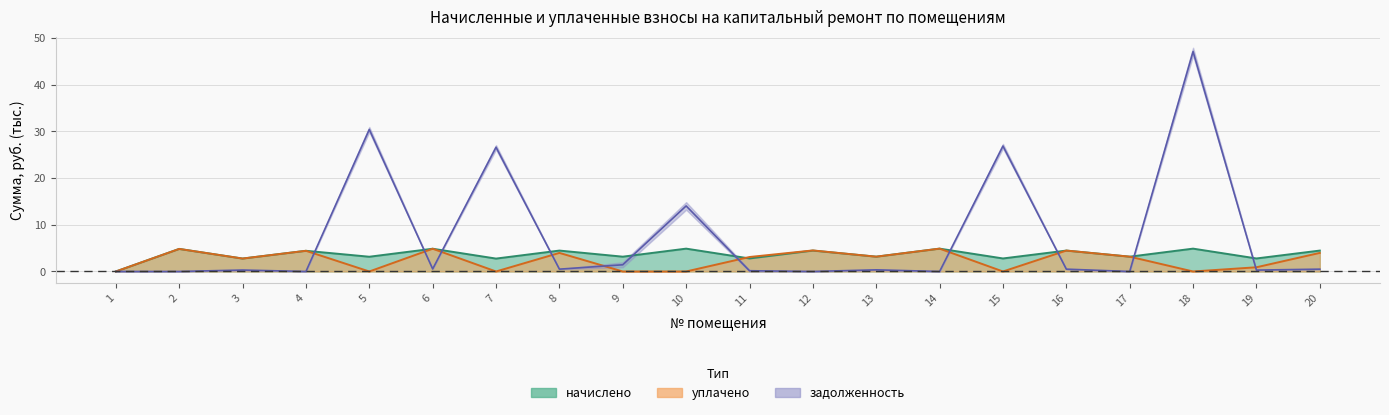

Reading left to right, extract all data points from this chart.

задолженность (начало): 0.0	0.0	0.3	0.0	30.4	0.5	26.6	0.5	1.4	14.0	0.2	0.0	0.4	0.0	26.8	0.5	0.0	47.1	0.3	0.5
начислено: 0.0	4.8	2.8	4.4	3.2	4.9	2.8	4.5	3.2	4.9	2.8	4.5	3.2	4.9	2.8	4.5	3.2	4.9	2.8	4.5
уплачено: 0.0	4.8	2.8	4.4	0.0	4.9	0.0	4.0	0.0	0.0	3.1	4.5	3.2	4.9	0.0	4.5	3.2	0.0	0.9	4.0